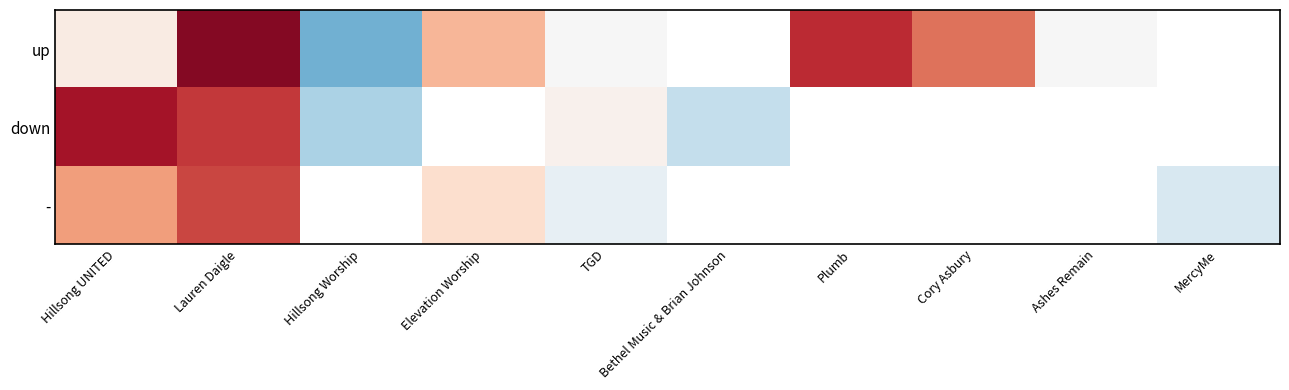

What is the difference between the highest and lowest values at TGD?

3.0